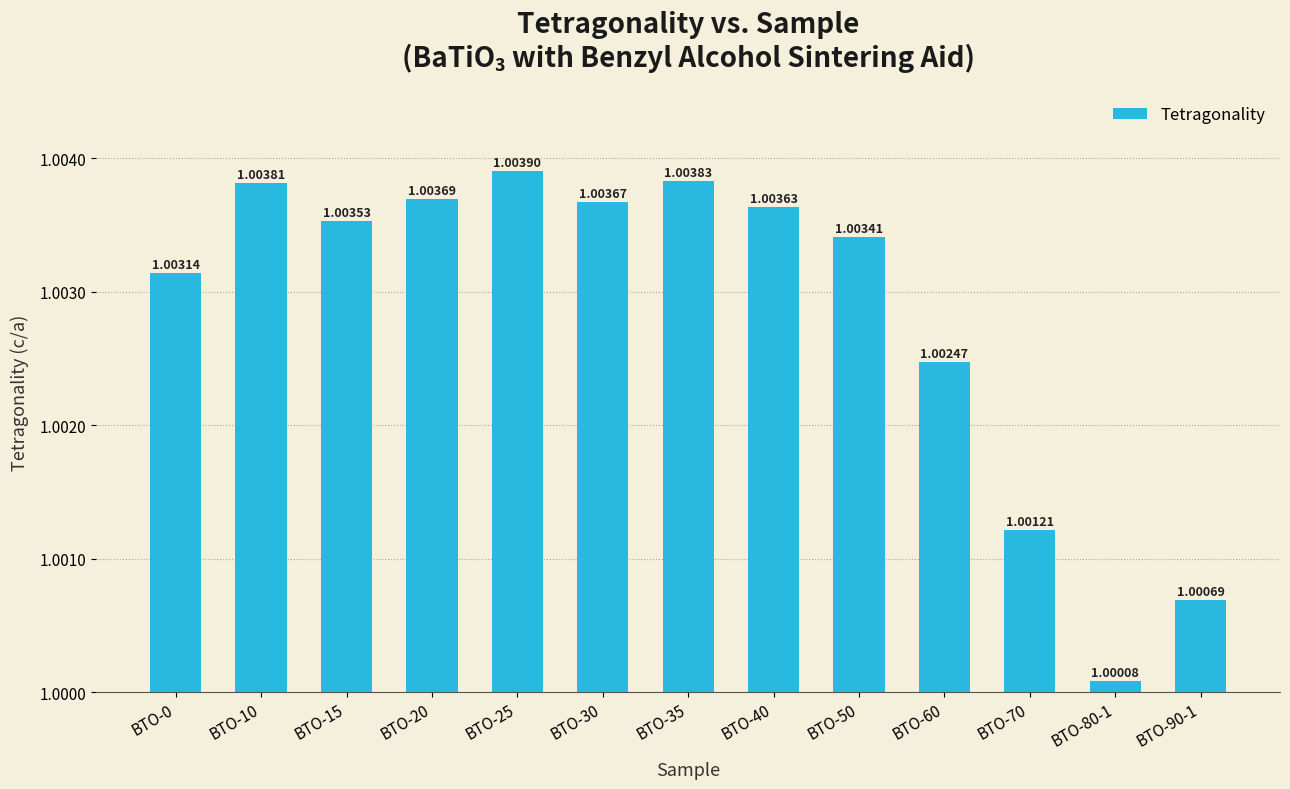

How many bars are there in total?

13